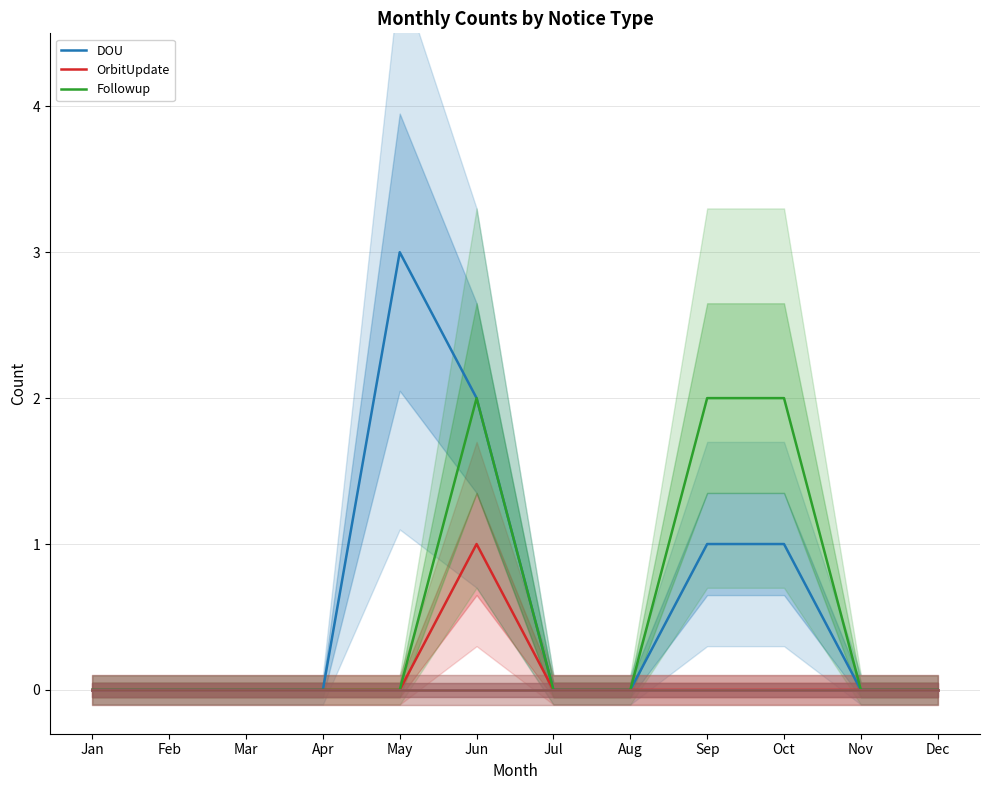

Reading left to right, list all the values displayed in this chart.

DOU: Jan=0	Feb=0	Mar=0	Apr=0	May=3	Jun=2	Jul=0	Aug=0	Sep=1	Oct=1	Nov=0	Dec=0
OrbitUpdate: Jan=0	Feb=0	Mar=0	Apr=0	May=0	Jun=1	Jul=0	Aug=0	Sep=0	Oct=0	Nov=0	Dec=0
Followup: Jan=0	Feb=0	Mar=0	Apr=0	May=0	Jun=2	Jul=0	Aug=0	Sep=2	Oct=2	Nov=0	Dec=0
Discovery: Jan=0	Feb=0	Mar=0	Apr=0	May=0	Jun=0	Jul=0	Aug=0	Sep=0	Oct=0	Nov=0	Dec=0
ListUpdate: Jan=0	Feb=0	Mar=0	Apr=0	May=0	Jun=0	Jul=0	Aug=0	Sep=0	Oct=0	Nov=0	Dec=0
Retraction: Jan=0	Feb=0	Mar=0	Apr=0	May=0	Jun=0	Jul=0	Aug=0	Sep=0	Oct=0	Nov=0	Dec=0